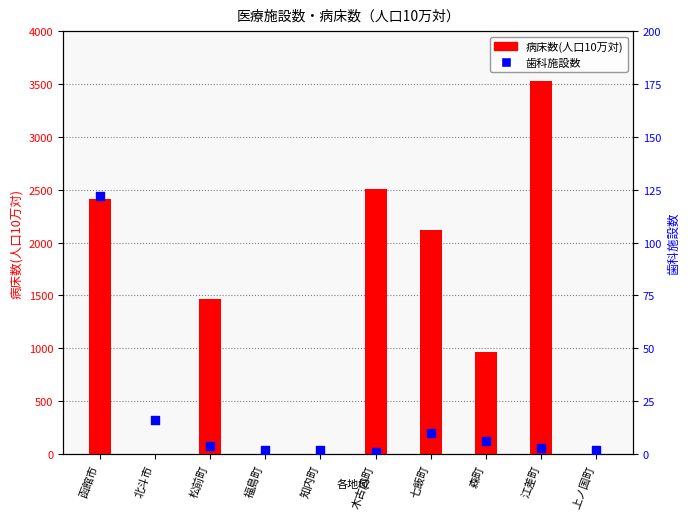

What is the total value across all series at 上ノ国町?

2.0